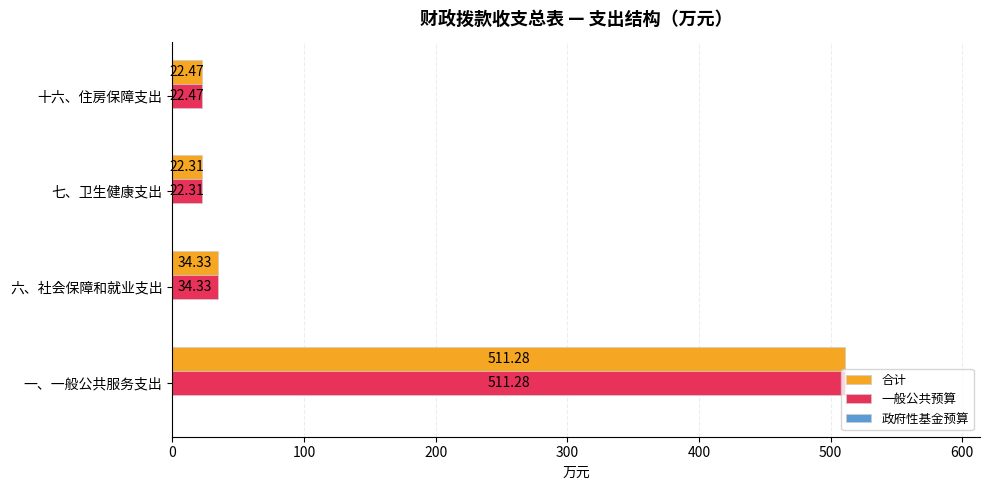

At which category is the sum across all series the highest?

一、一般公共服务支出